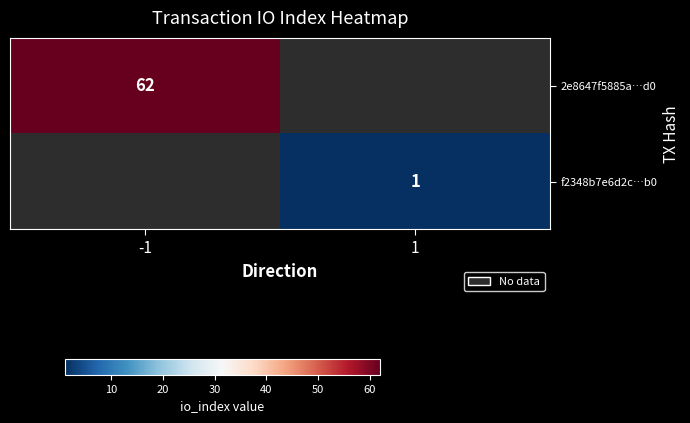

True or false: 2e8647f5885a…d0 has a value of 106 at -1.

False